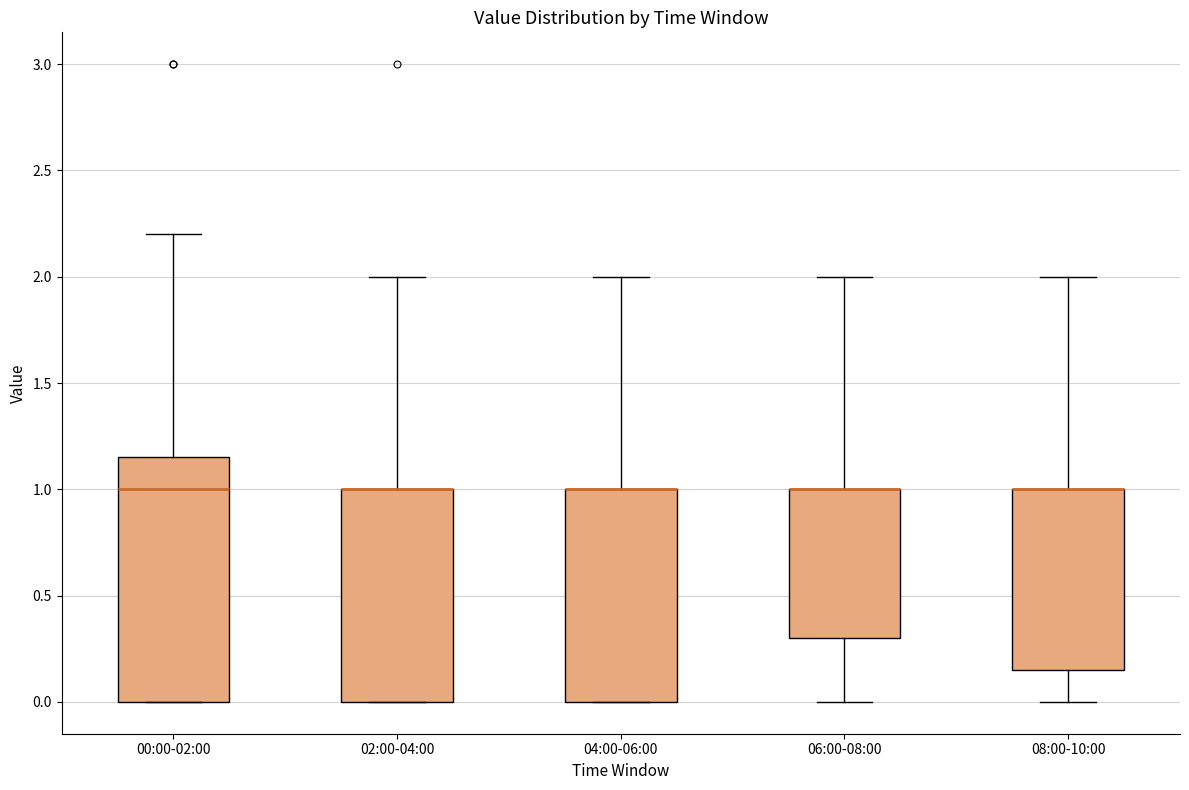

Where is the upper edge of the box for 08:00-10:00 on the y-axis? The values are not printed on the chart, so give them approximately, as read against the axis.

1.00